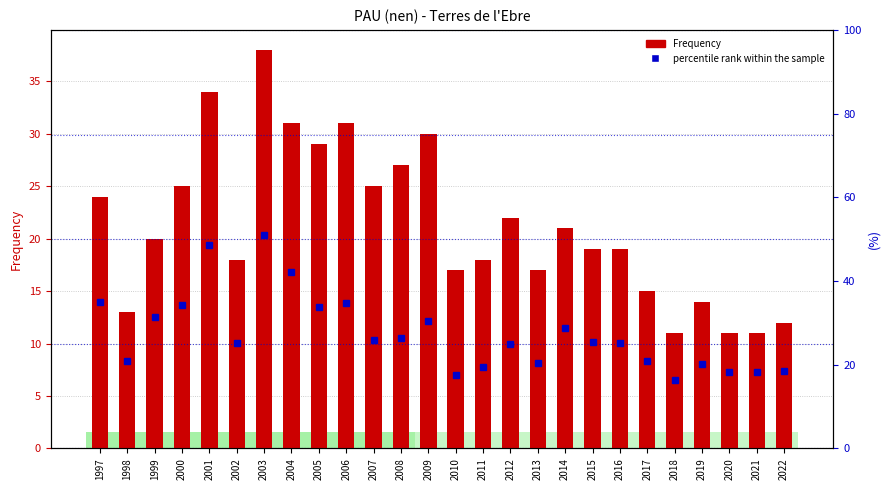

Read the percentile rank within the sample value at 2014.

28.9